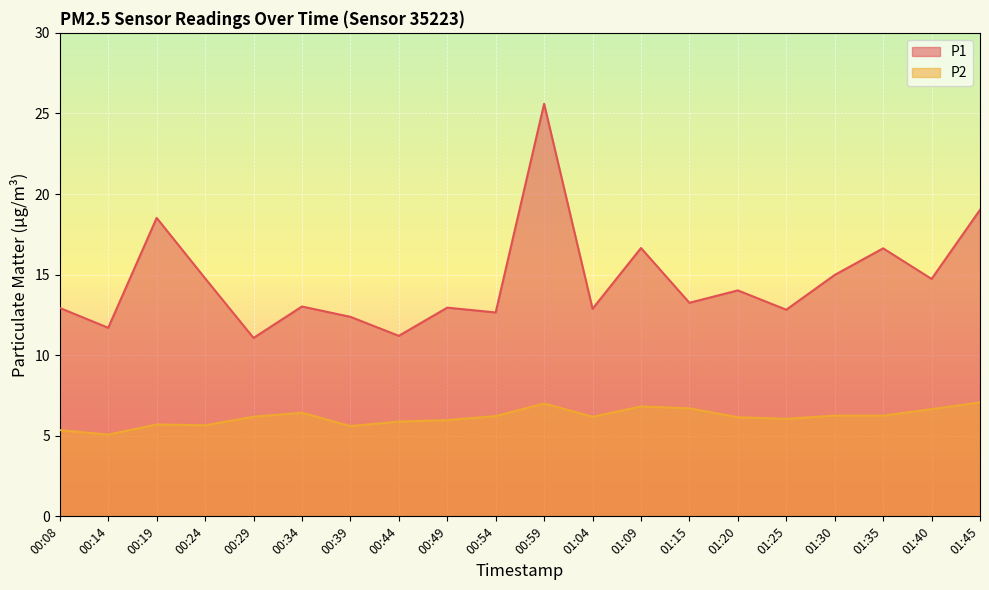

Is the value of P2 at 00:59 greater than the value of P1 at 00:59?

No